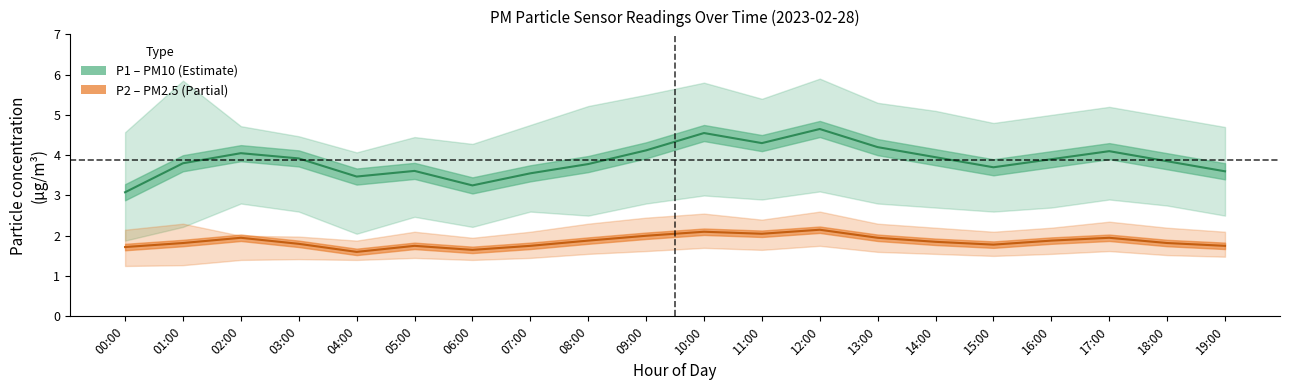

What is the label of the 11th point from the right?

09:00